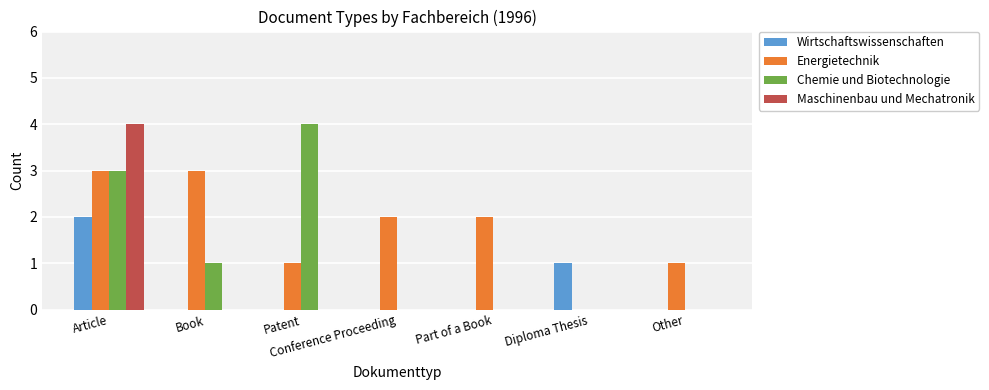

Which series changed the most between Article and Conference Proceeding?

Maschinenbau und Mechatronik